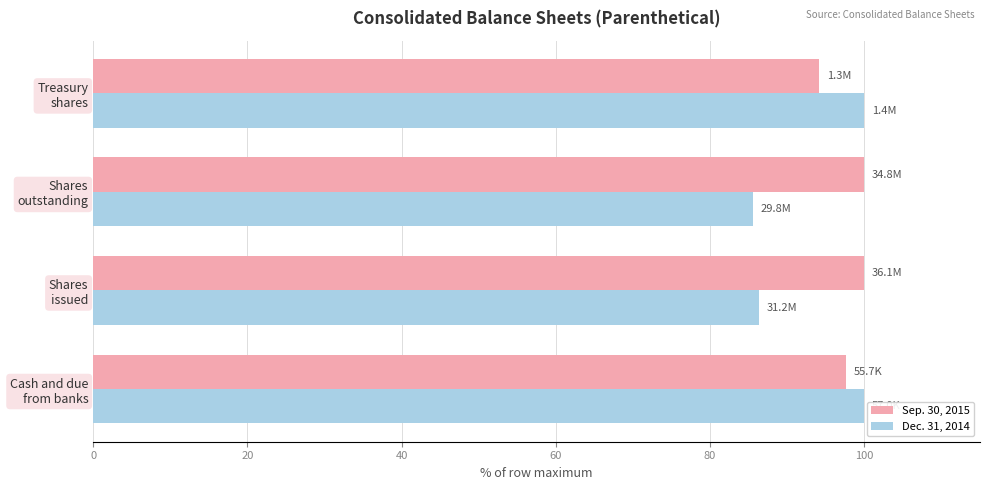

Which series has the largest range (max minus min)?

Dec. 31, 2014